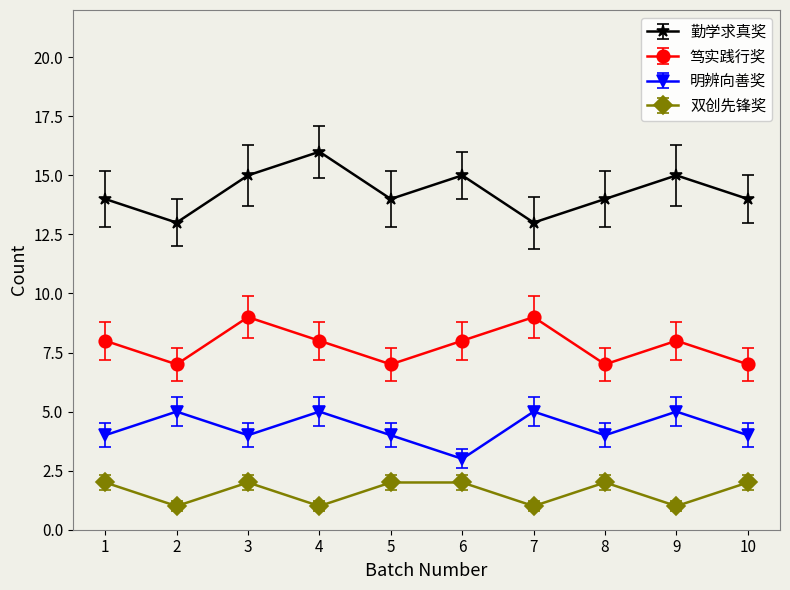

What is the lowest value of the 明辨向善奖 series?

3